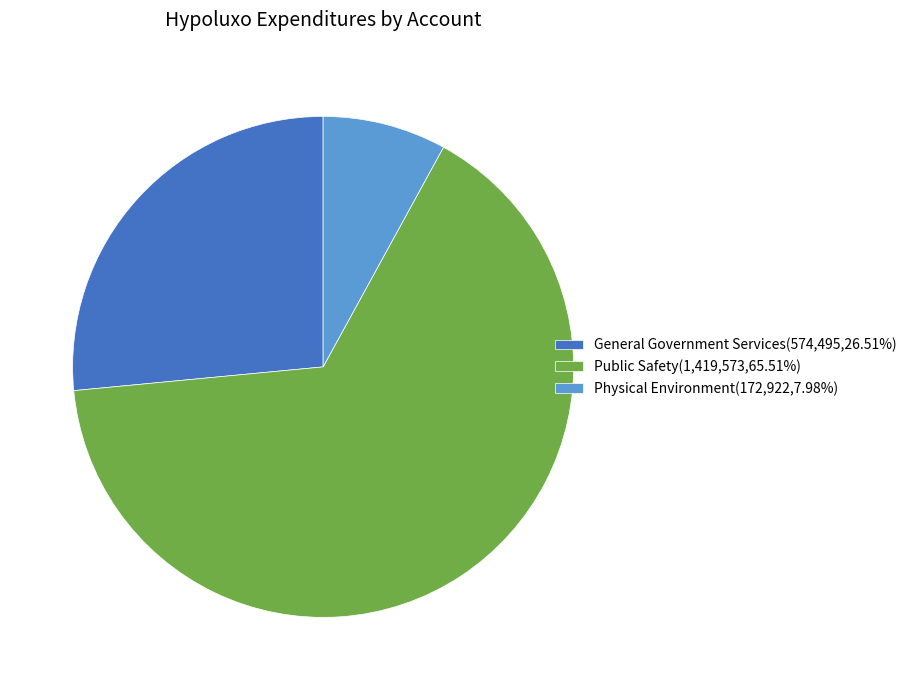

Is it true that Physical Environment is 1% of the pie?

False